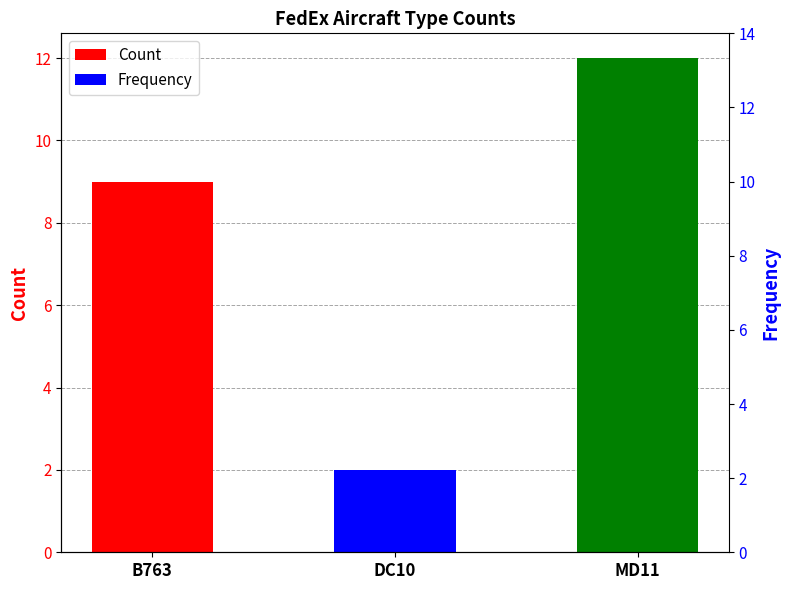

What is the maximum value shown in the chart?

12